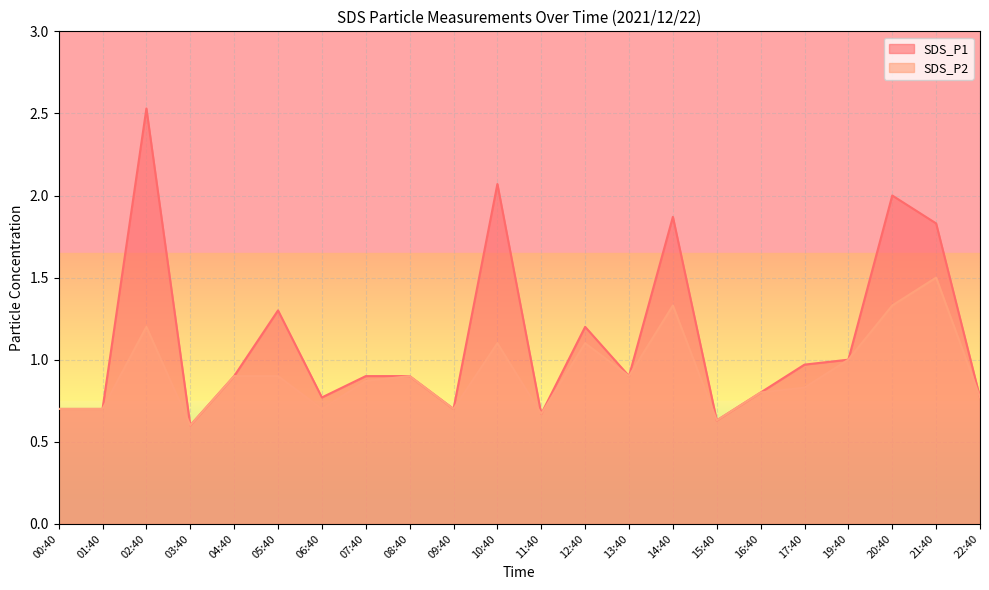

What is the minimum value for SDS_P2?

0.6